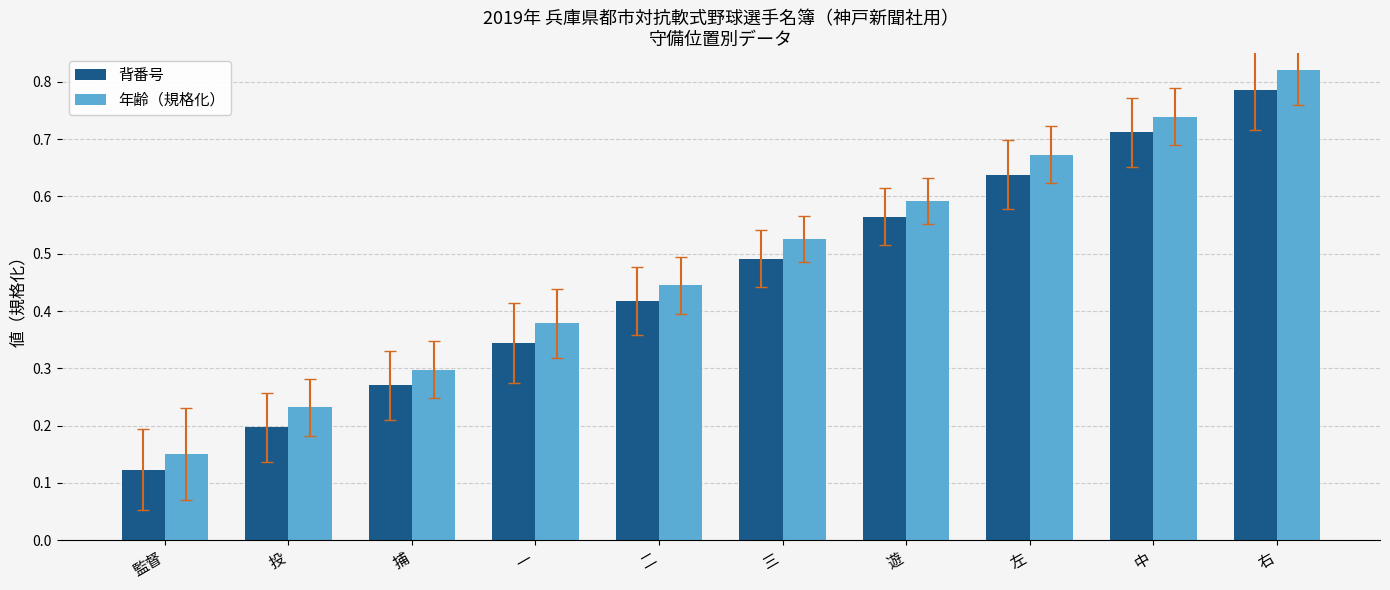

At how many categories does at least one series exceed 0?

10